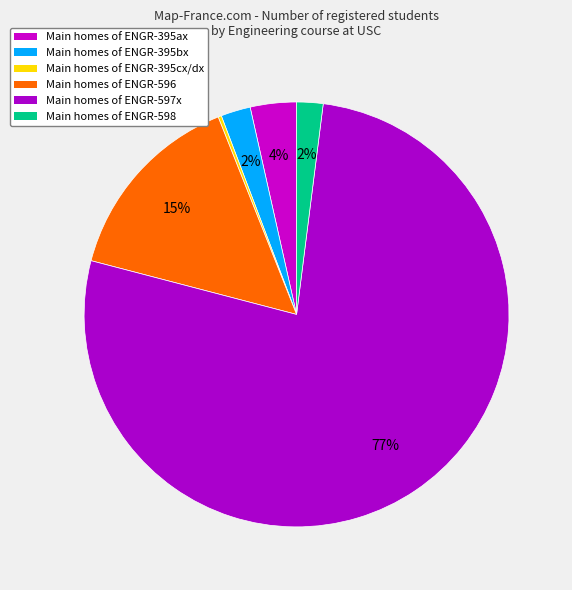

Does any single category account for the majority?

Yes